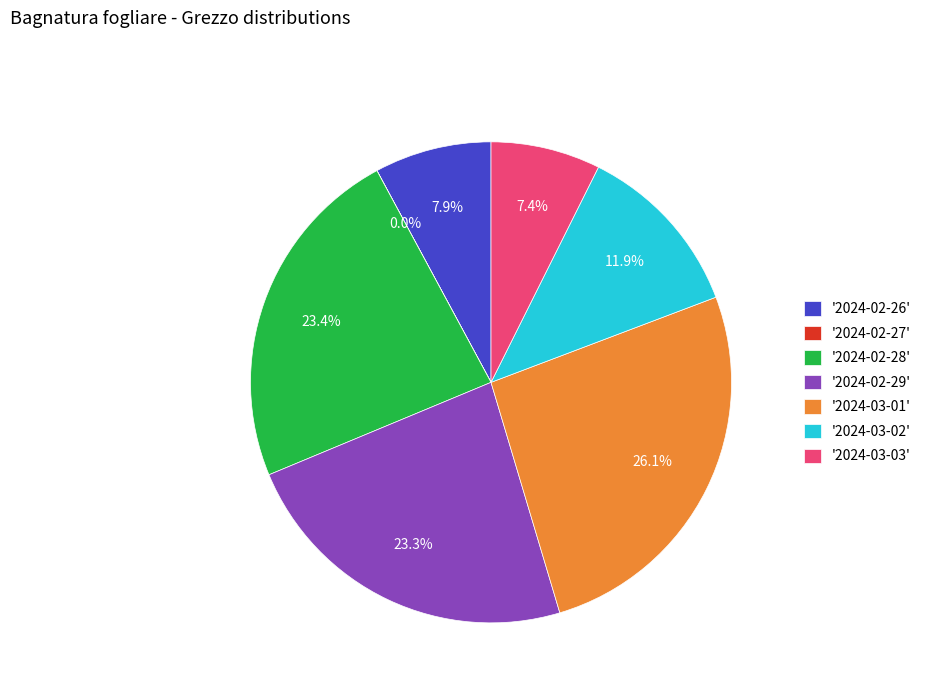

Does '2024-02-28' represent more than half of the total?

No